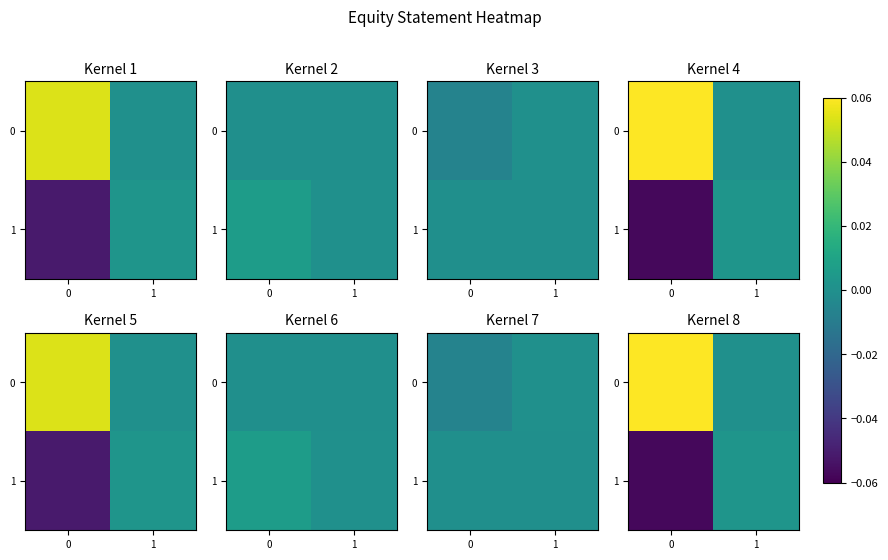

Rank the series at 1 from highest to lowest value.

1, 0